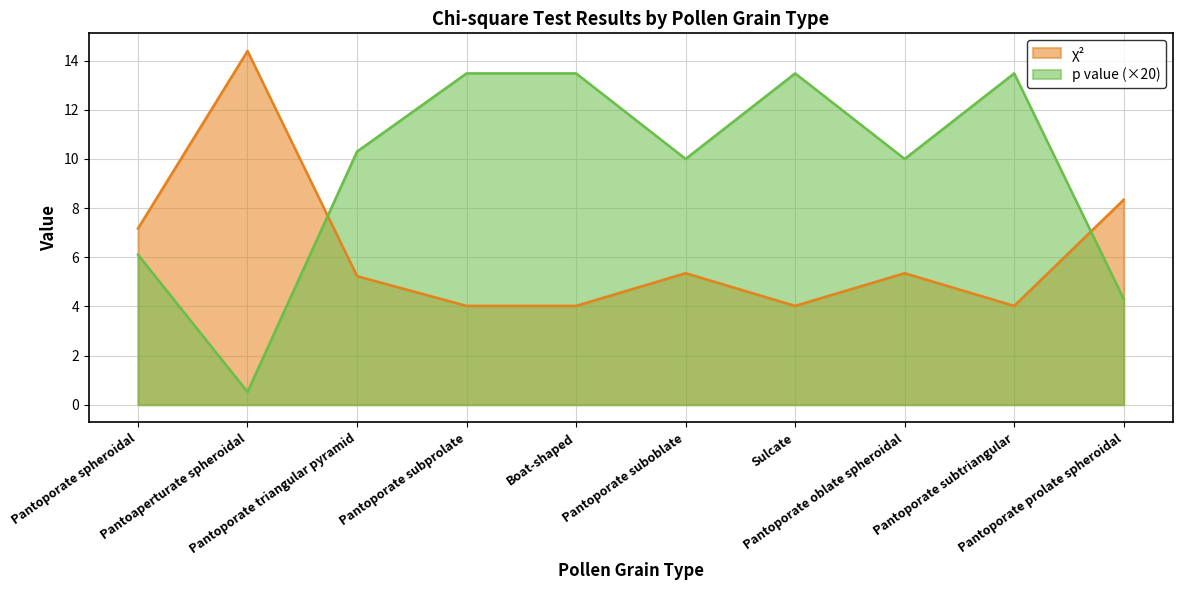

How many lines are shown in the chart?

2